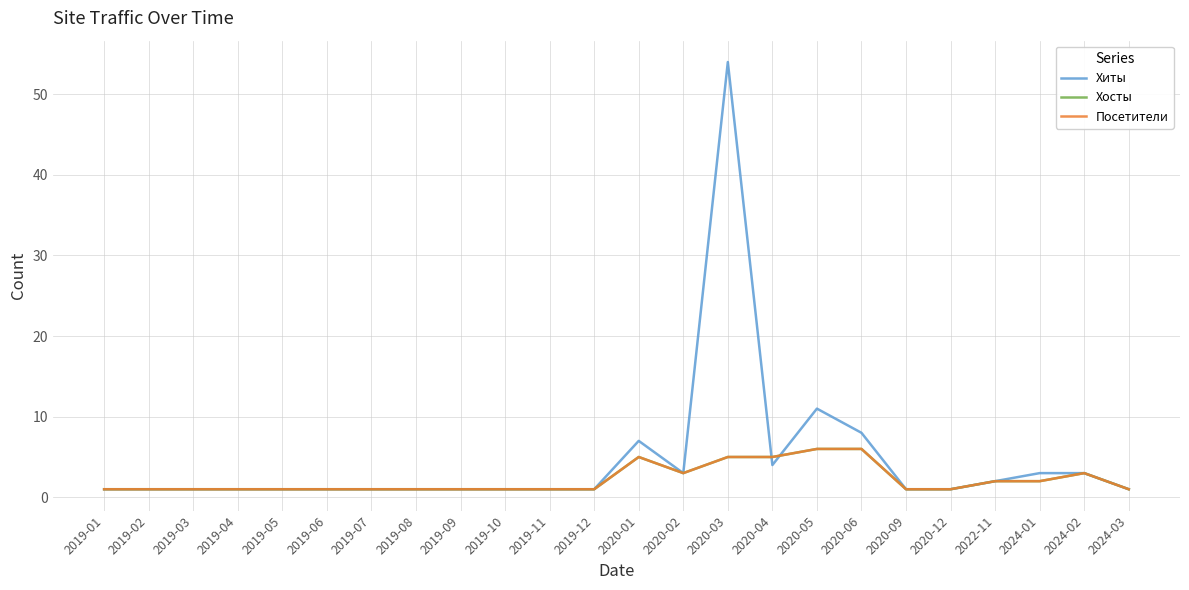

Is the value of Хиты at 2019-05 greater than the value of Посетители at 2019-06?

No